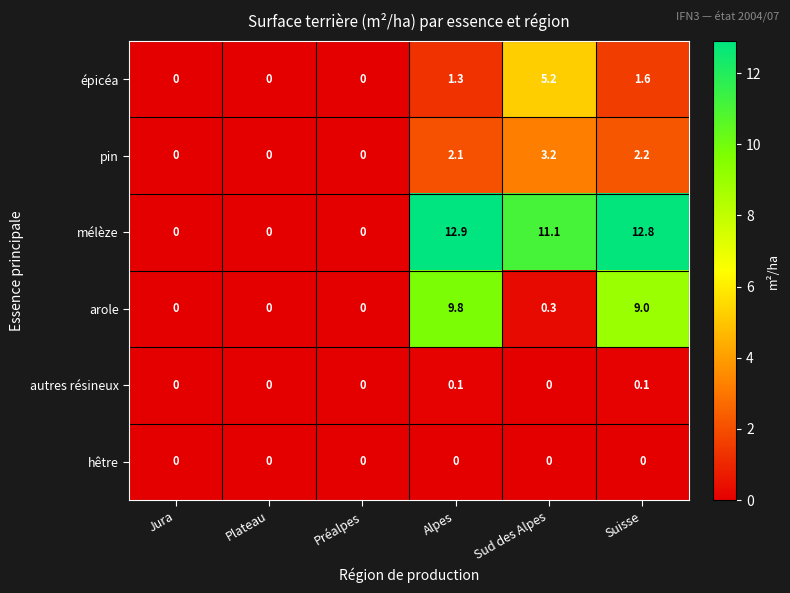

At which category is the sum across all series the highest?

Alpes